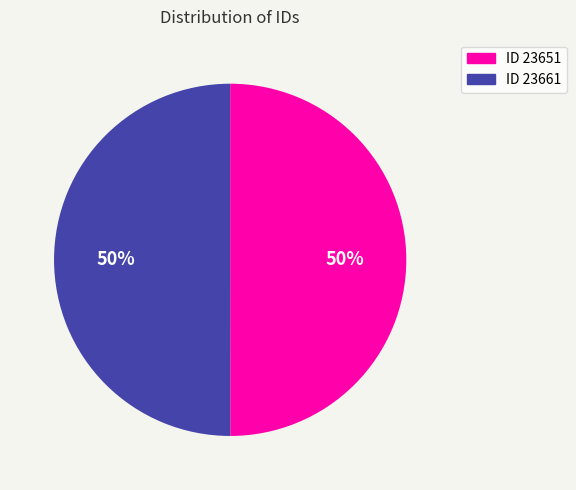

To the nearest percent, what is the average slice percentage?

50%